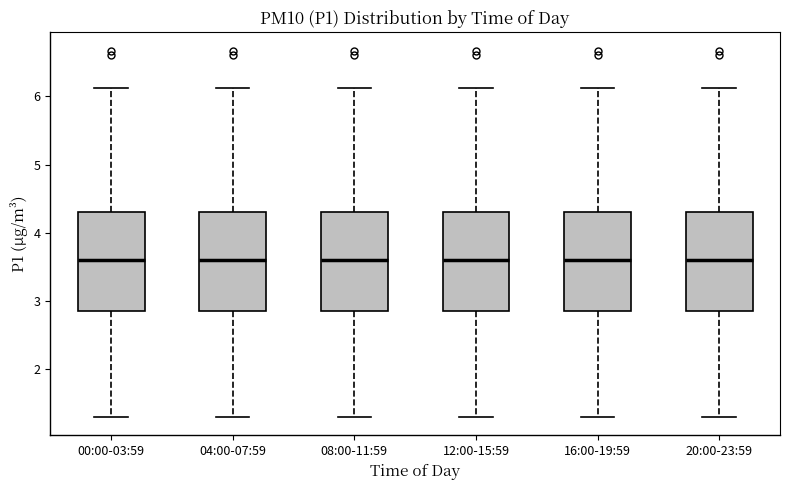

Reading left to right, transcribe this box plot: for each box, give where its median line is, the range the box spans, and where its two whiskers end, as read against the y-axis. The values are not printed on the chart, so give them approximately, as read against the axis.

00:00-03:59: median 3.6, box 2.9 to 4.3, whiskers 1.3 to 6.1
04:00-07:59: median 3.6, box 2.9 to 4.3, whiskers 1.3 to 6.1
08:00-11:59: median 3.6, box 2.9 to 4.3, whiskers 1.3 to 6.1
12:00-15:59: median 3.6, box 2.9 to 4.3, whiskers 1.3 to 6.1
16:00-19:59: median 3.6, box 2.9 to 4.3, whiskers 1.3 to 6.1
20:00-23:59: median 3.6, box 2.9 to 4.3, whiskers 1.3 to 6.1